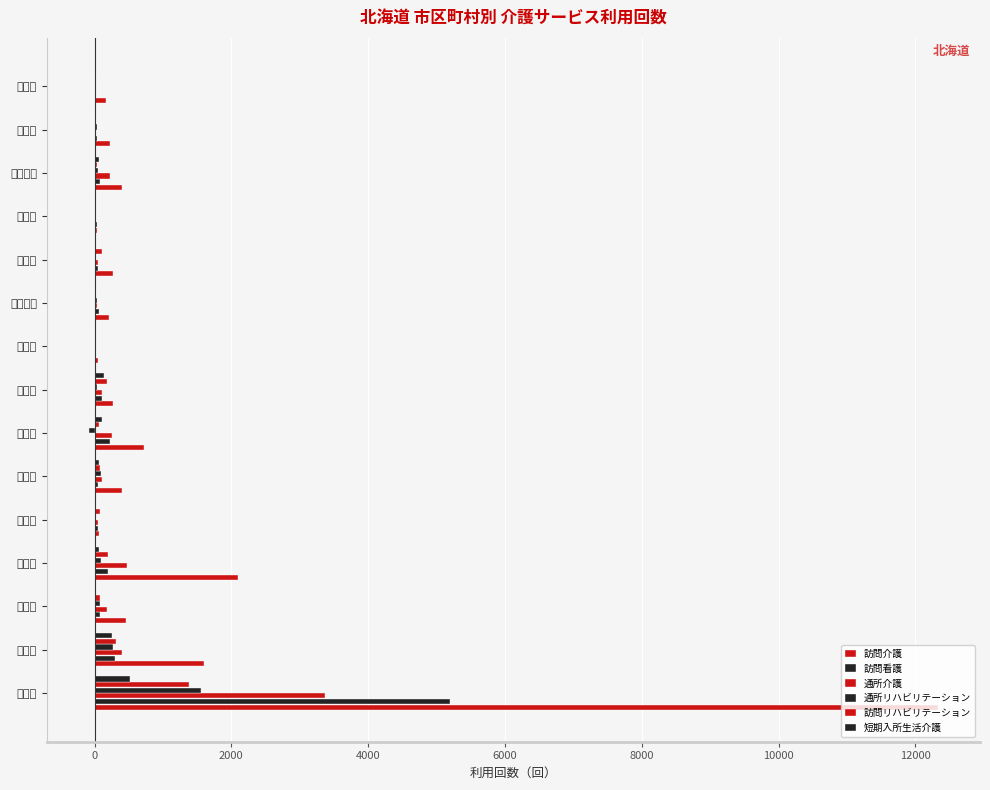

What is the difference between the maximum and minimum values in the 訪問看護 series?

5201